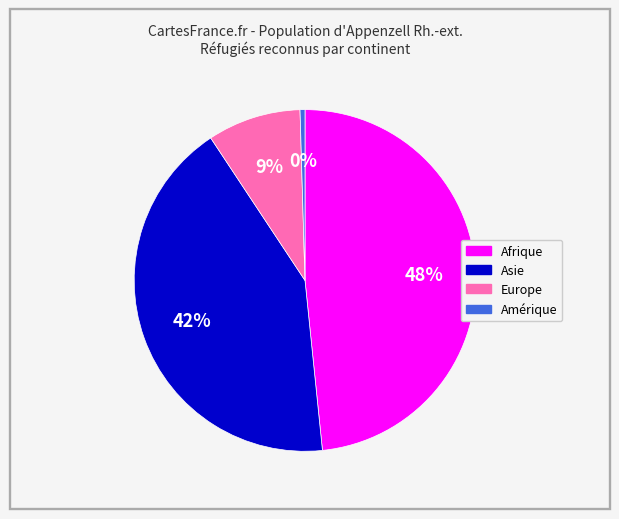

How many segments does this pie chart have?

4